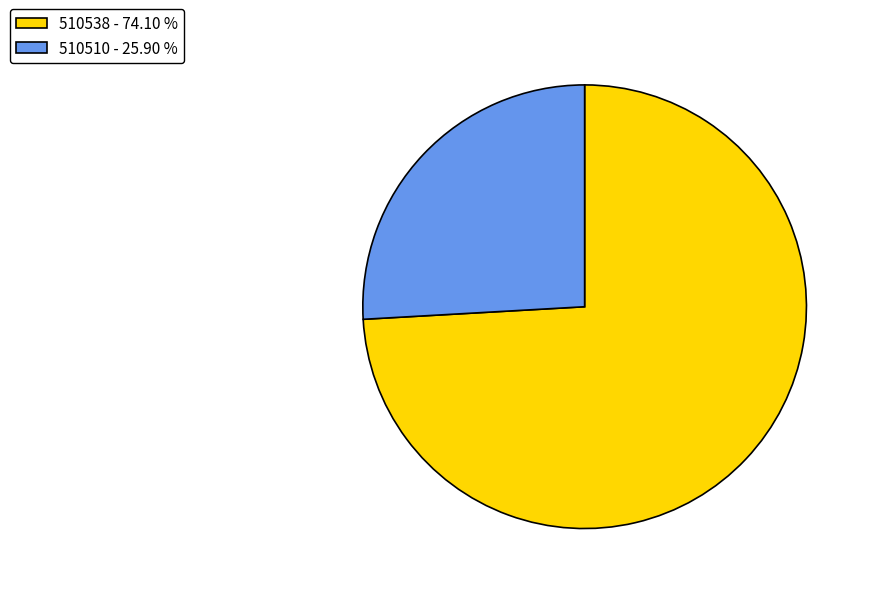

Is the sum of 510538 - 74.10 % and 510510 - 25.90 % greater than half?

Yes